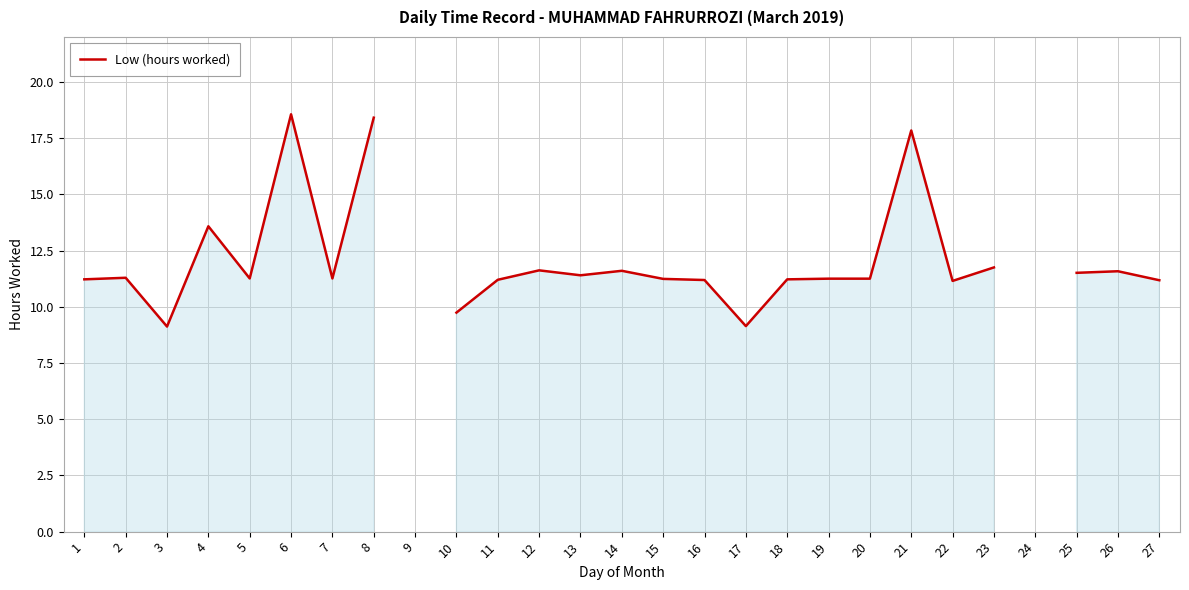

True or false: the data shows 17.8 at 21.

True